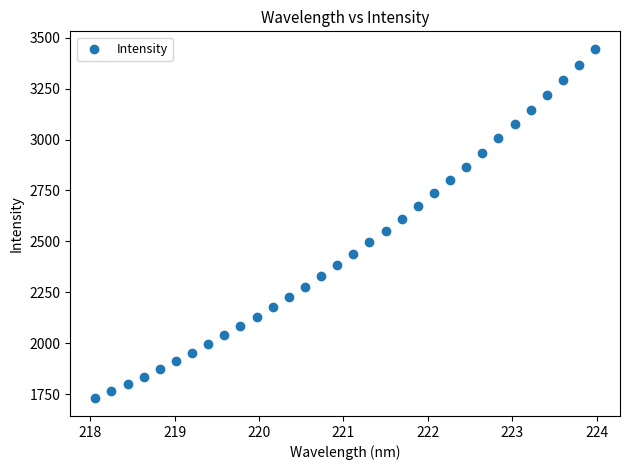

What is the range of Y values (max minus min)?

1717.9